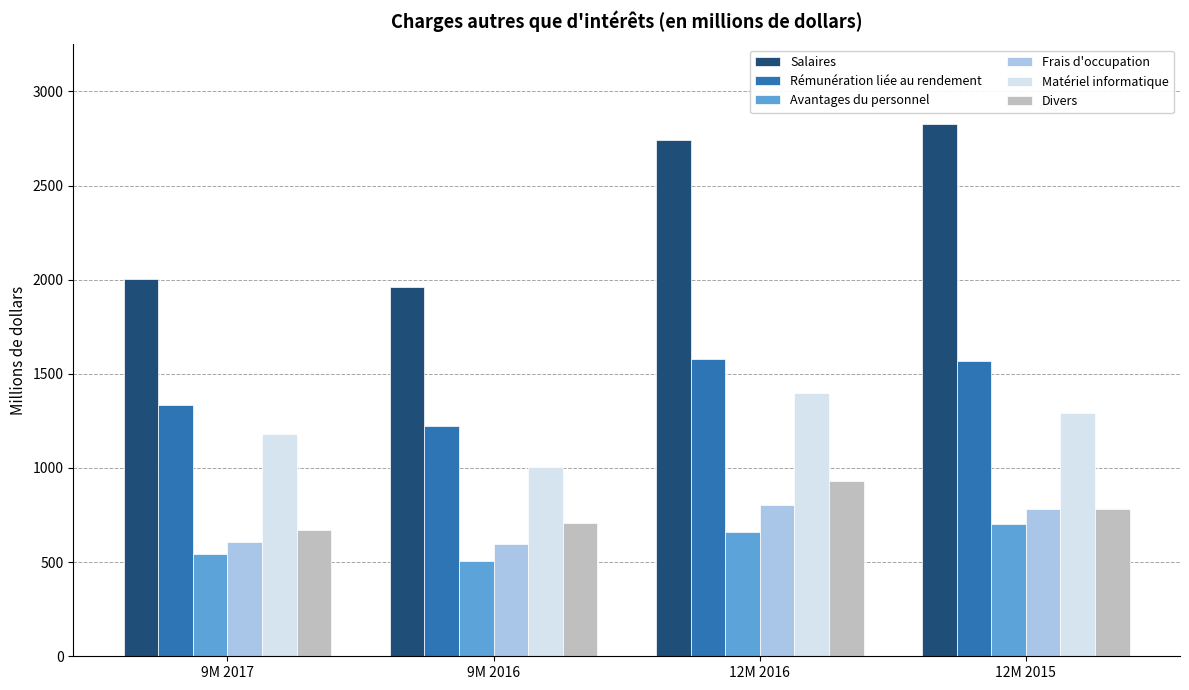

Where is Salaires nearest to the value 2393?

12M 2016